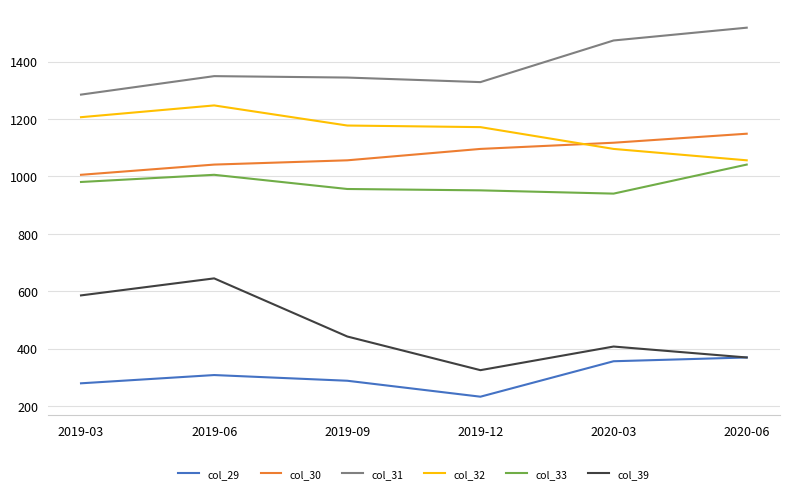

True or false: col_29 and col_30 cross at least once.

False